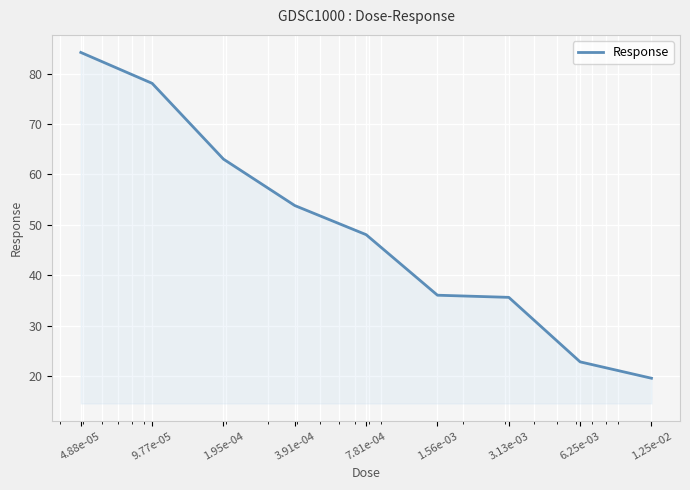

What is the maximum value shown in the chart?

84.2